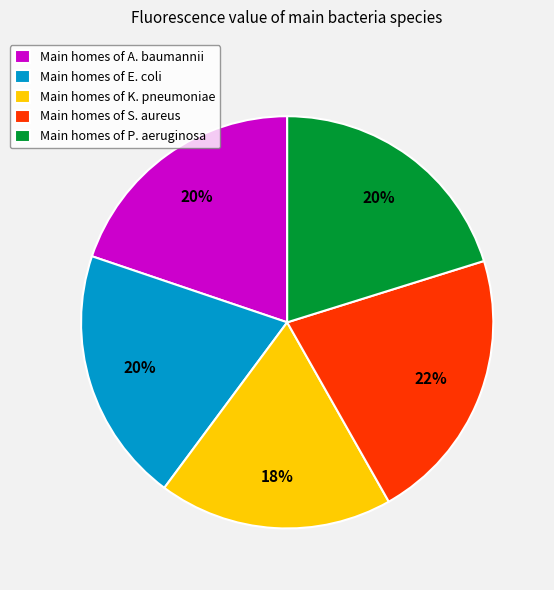

To the nearest percent, what is the combined percentage of Main homes of S. aureus and Main homes of E. coli?

42%